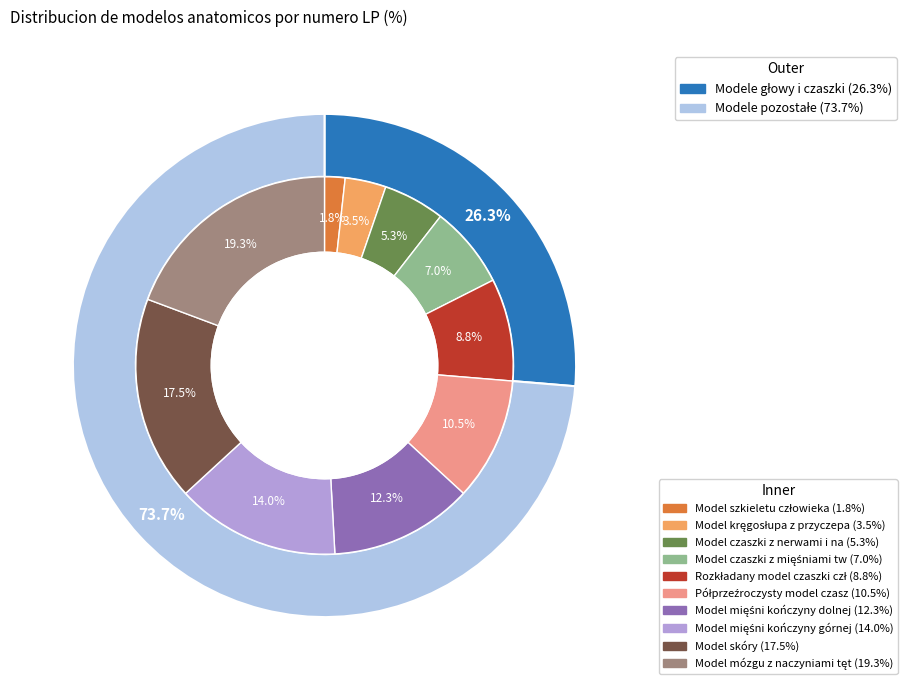

Does any single category account for the majority?

No